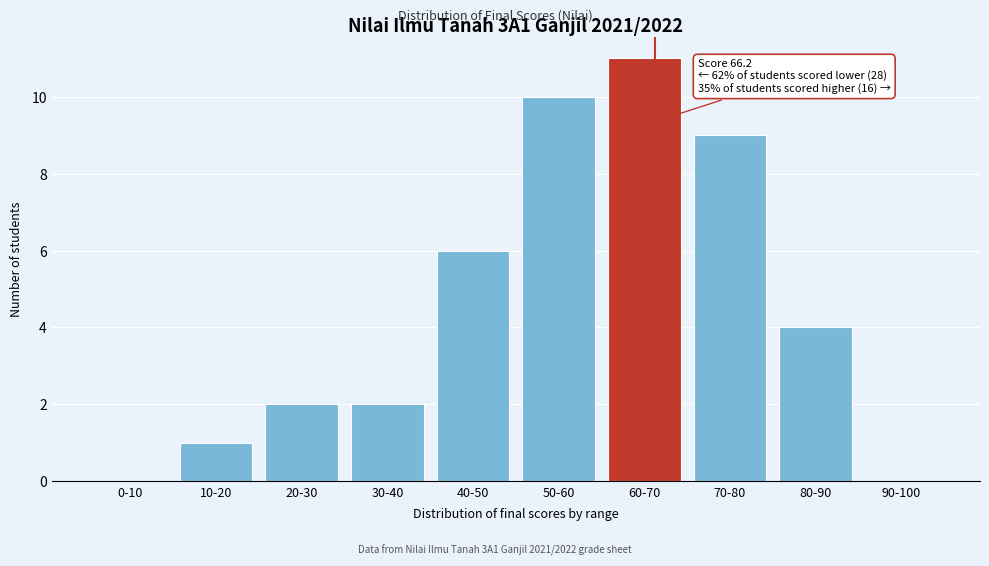

Reading left to right, extract all data points from this chart.

0-10=0	10-20=1	20-30=2	30-40=2	40-50=6	50-60=10	60-70=11	70-80=9	80-90=4	90-100=0